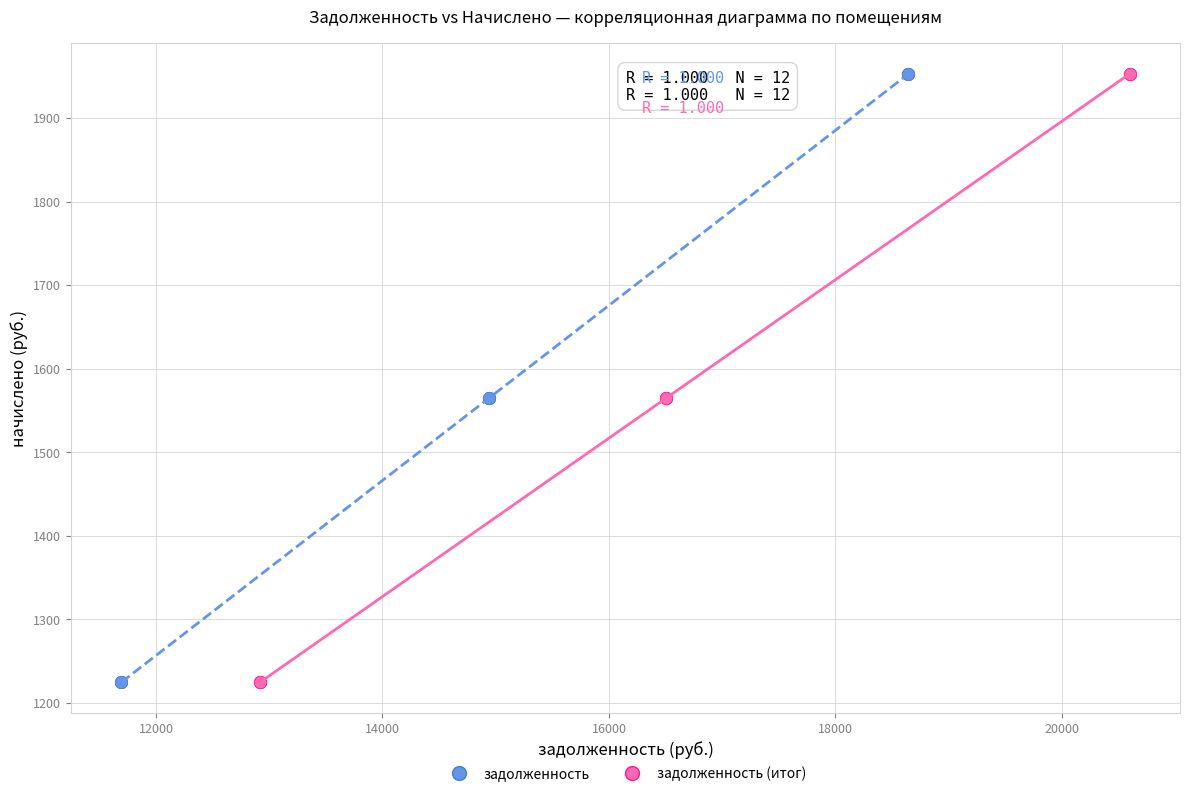

What are all the series names shown in the legend?

задолженность, задолженность (итог)